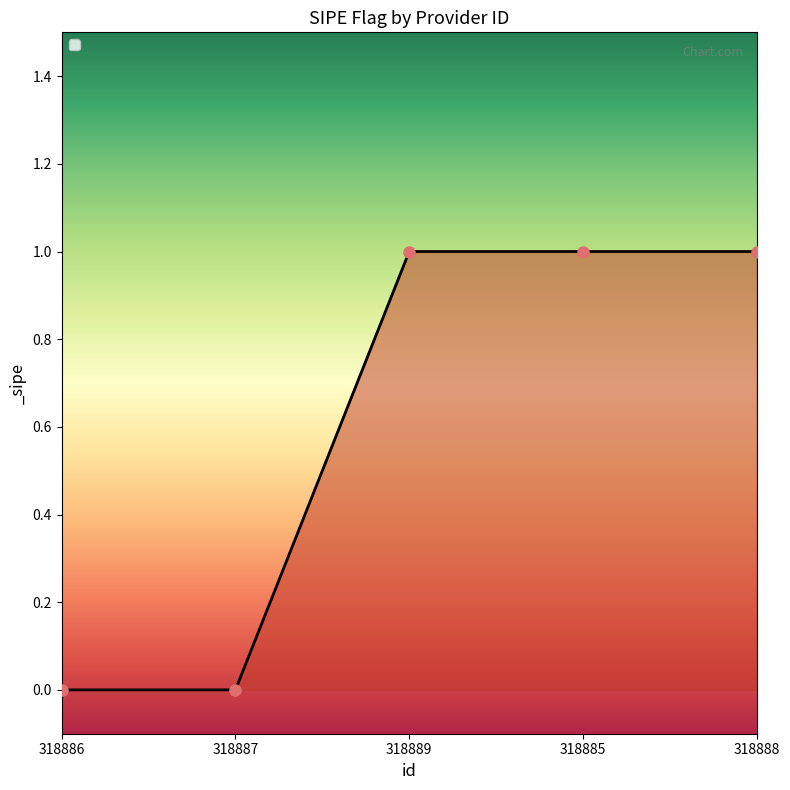

What is the label of the 1st point from the left?

318886